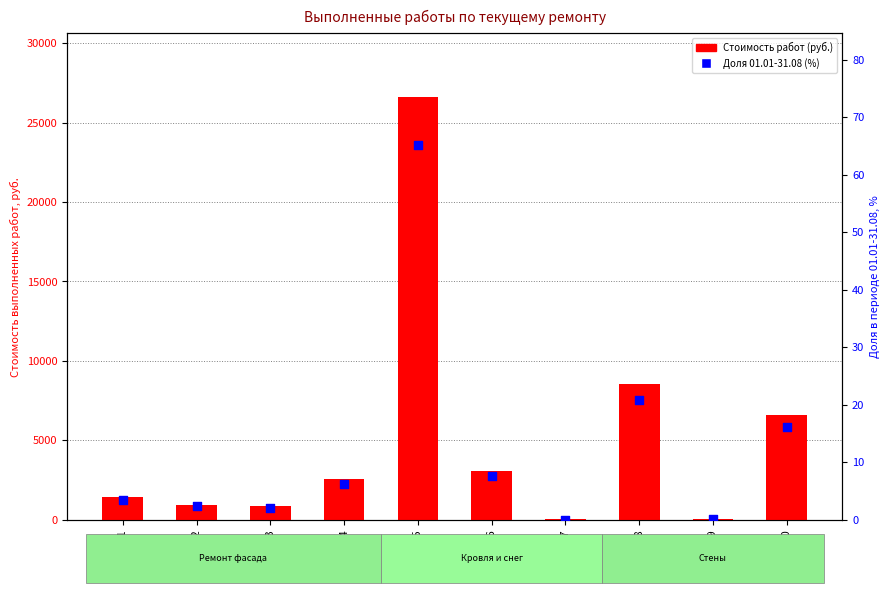

What is the total value across all series at 21.2?

954.0